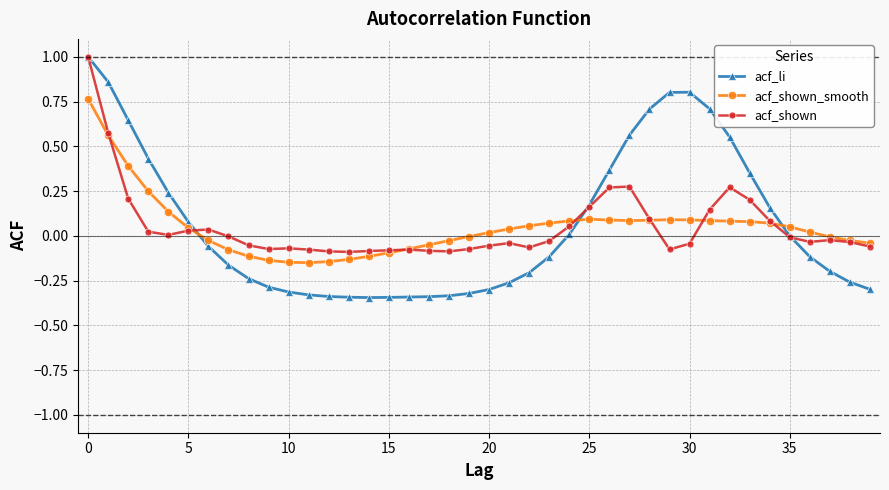

Which series has the largest range (max minus min)?

acf_li